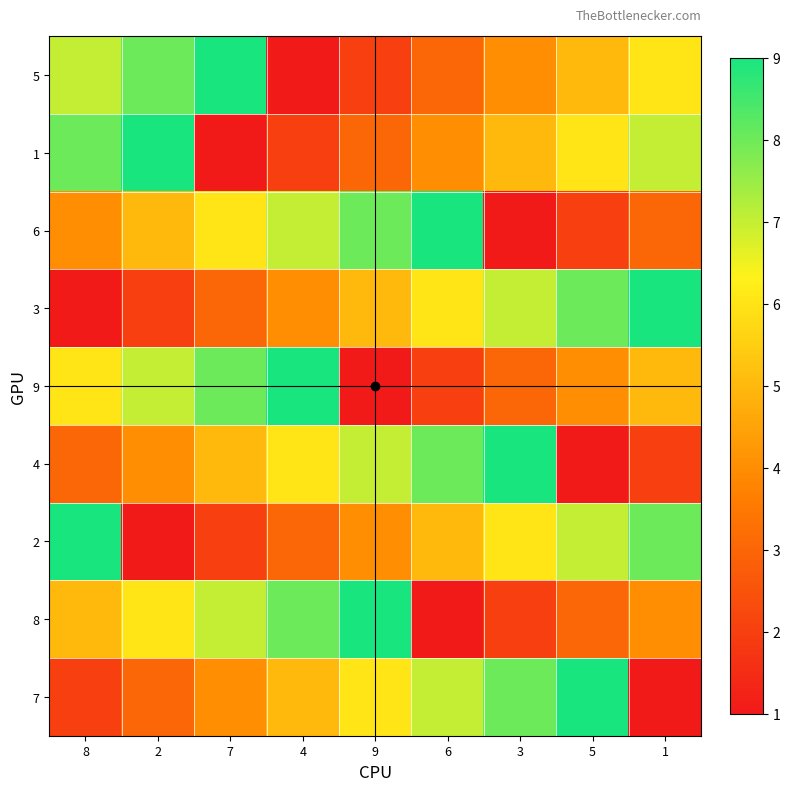

List the series in order of their peak value, lowest first.

5, 1, 6, 3, 9, 4, 2, 8, 7